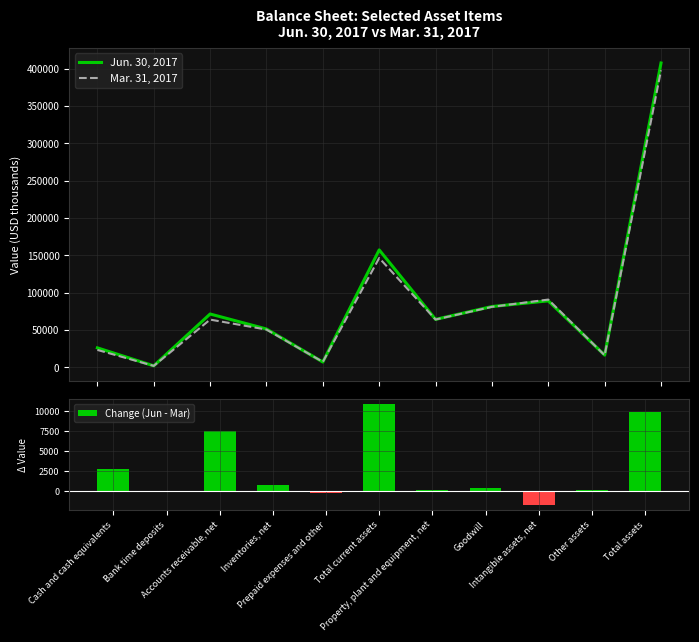

At which category does the chart reach its peak across all series?

Total assets